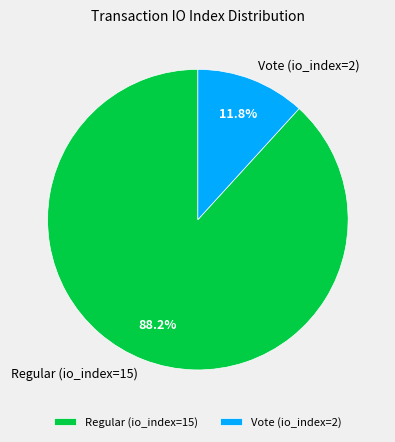

Rank the categories by value from highest to lowest.

Regular (io_index=15), Vote (io_index=2)